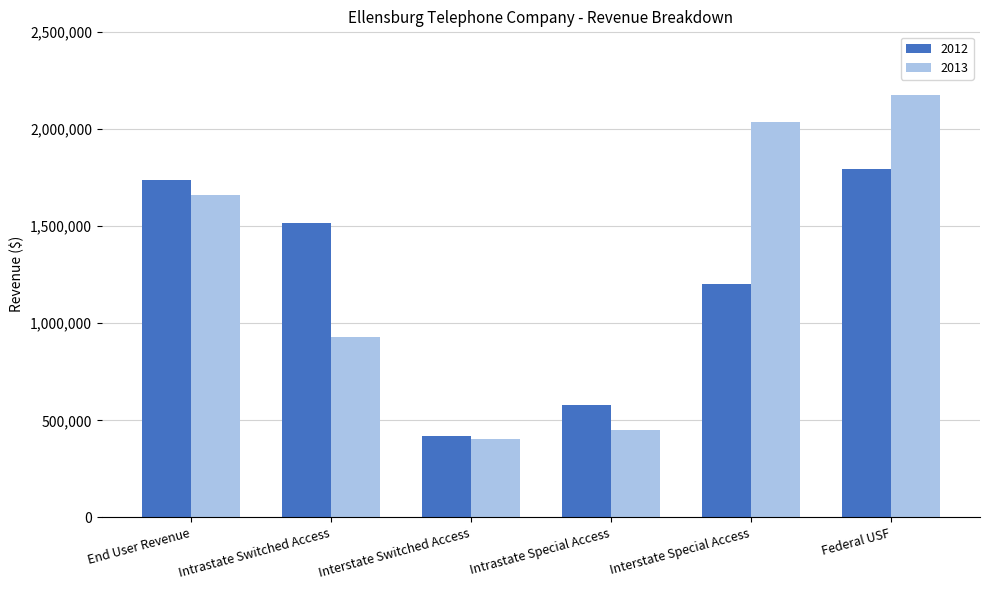

At which label is 2012 closest to 1107083?

Interstate Special Access